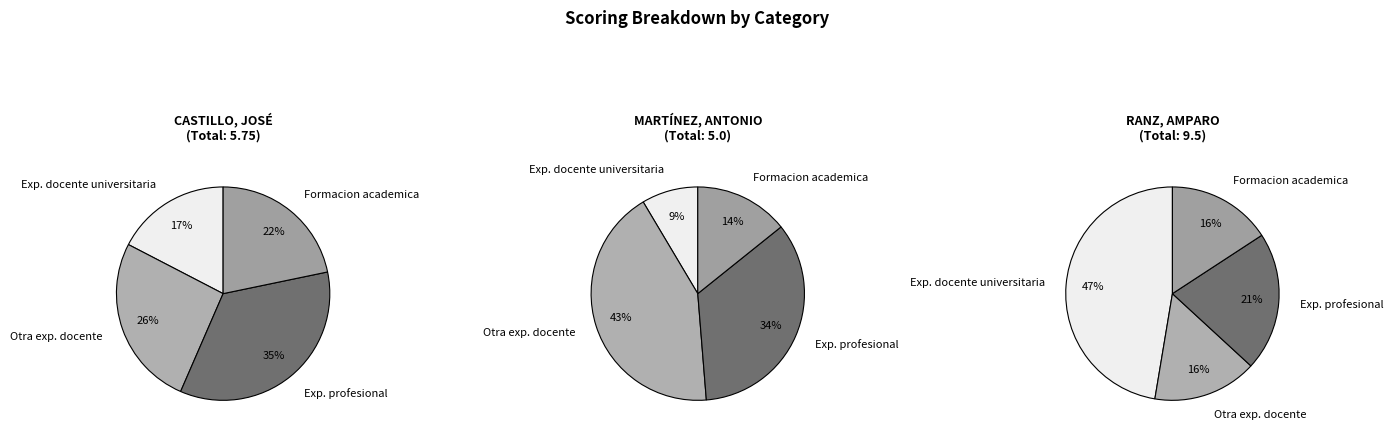

What percentage is NOT represented by 8?

85.5%